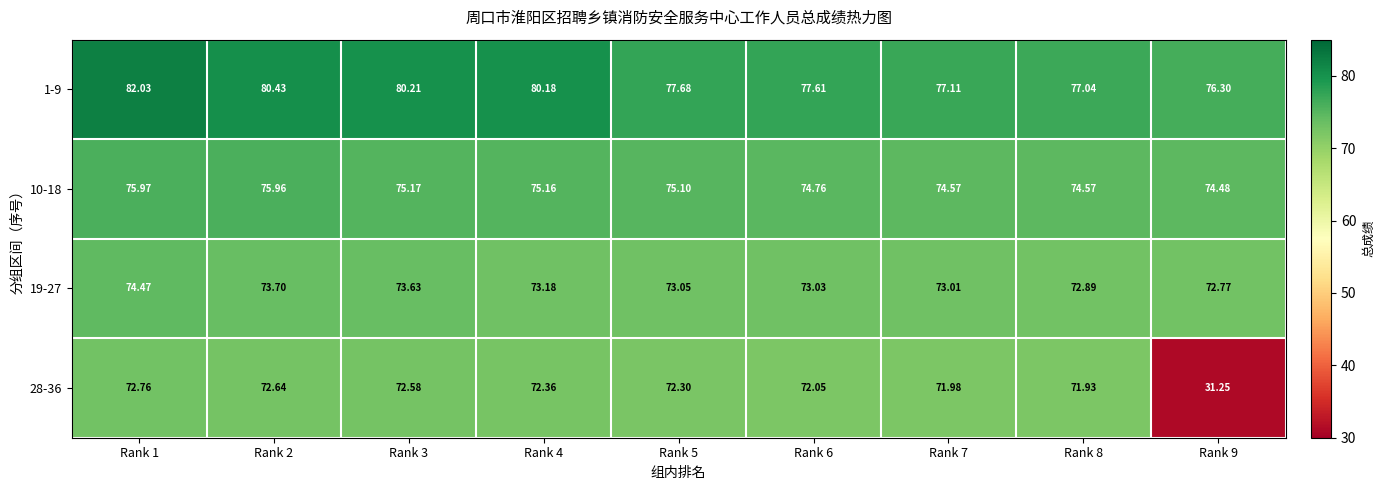

Between Rank 5 and Rank 7, which series saw the biggest shift?

1-9